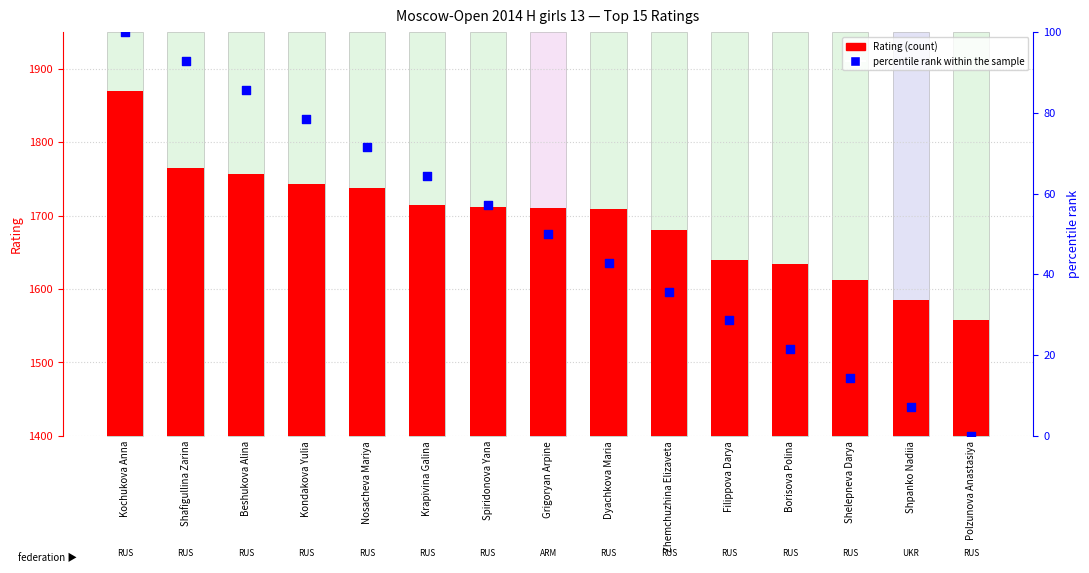

At how many categories does at least one series exceed 359?

15